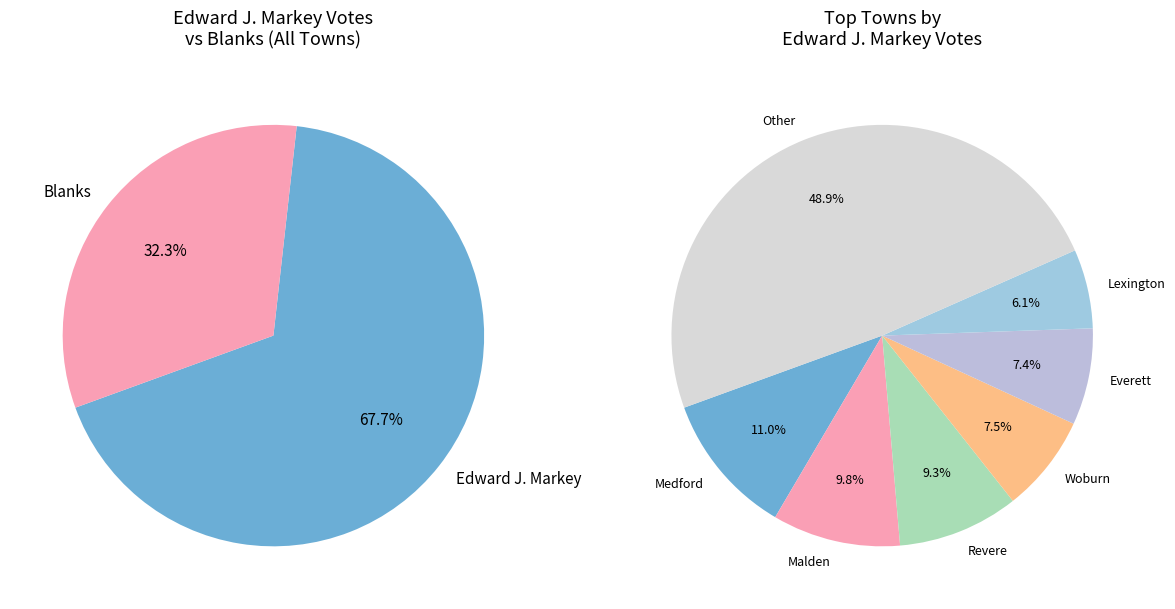

Which slice is the largest?

Medford